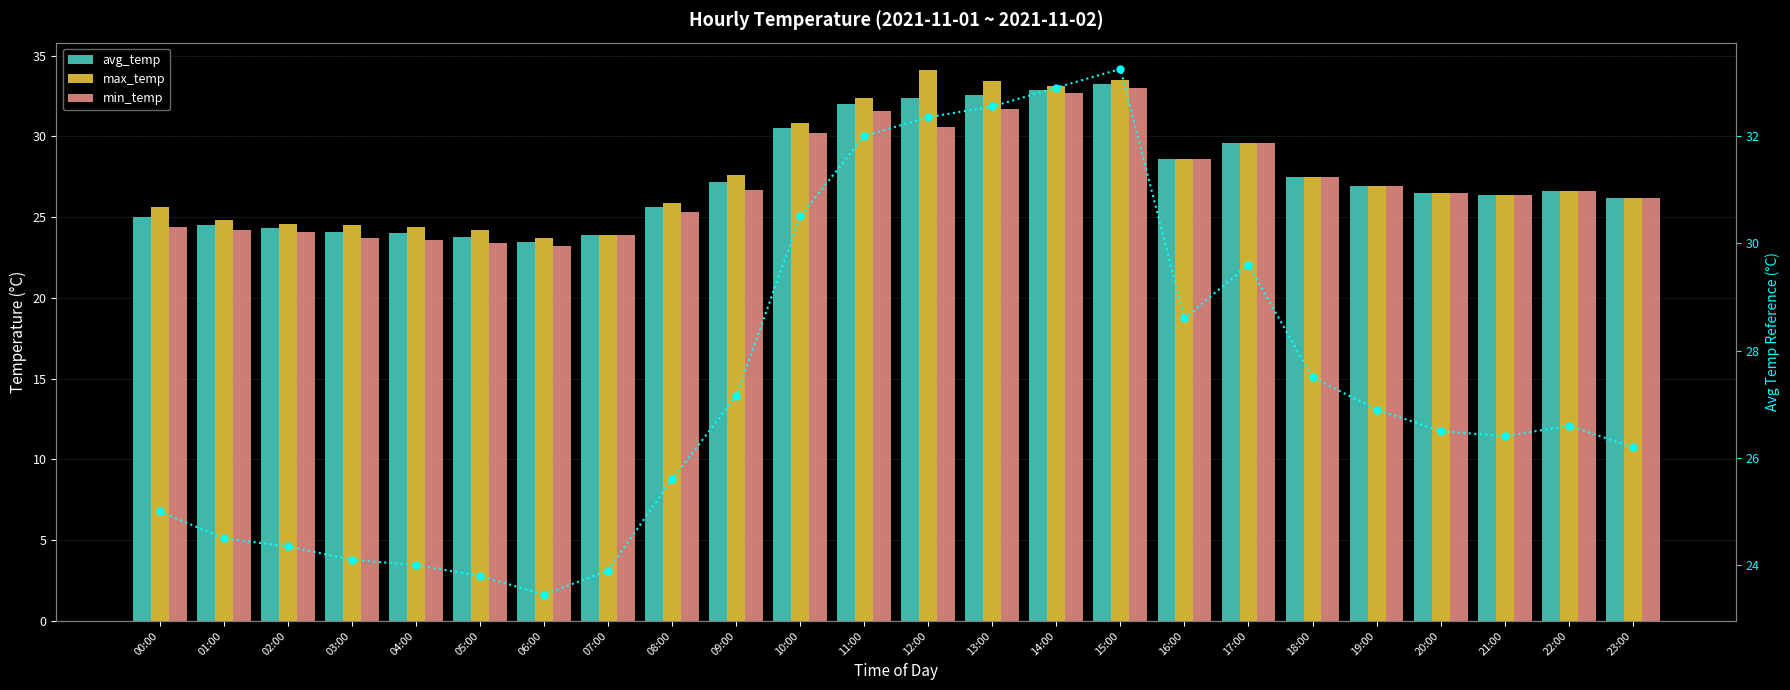

What value does the min_temp series have at 04:00?

23.6